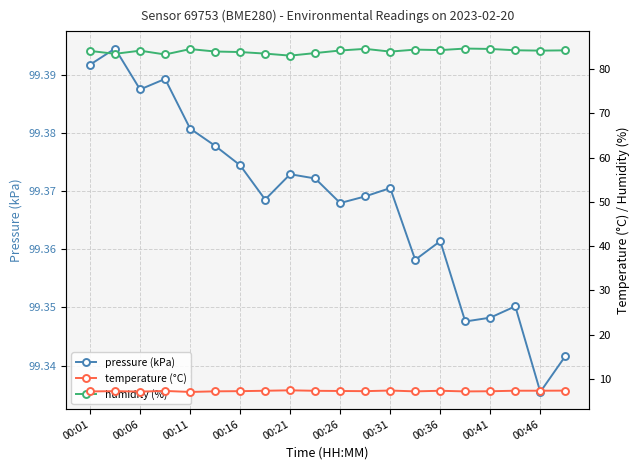

In pressure (kPa), how many points are higher than both neighbors (excluding endpoints)?

6